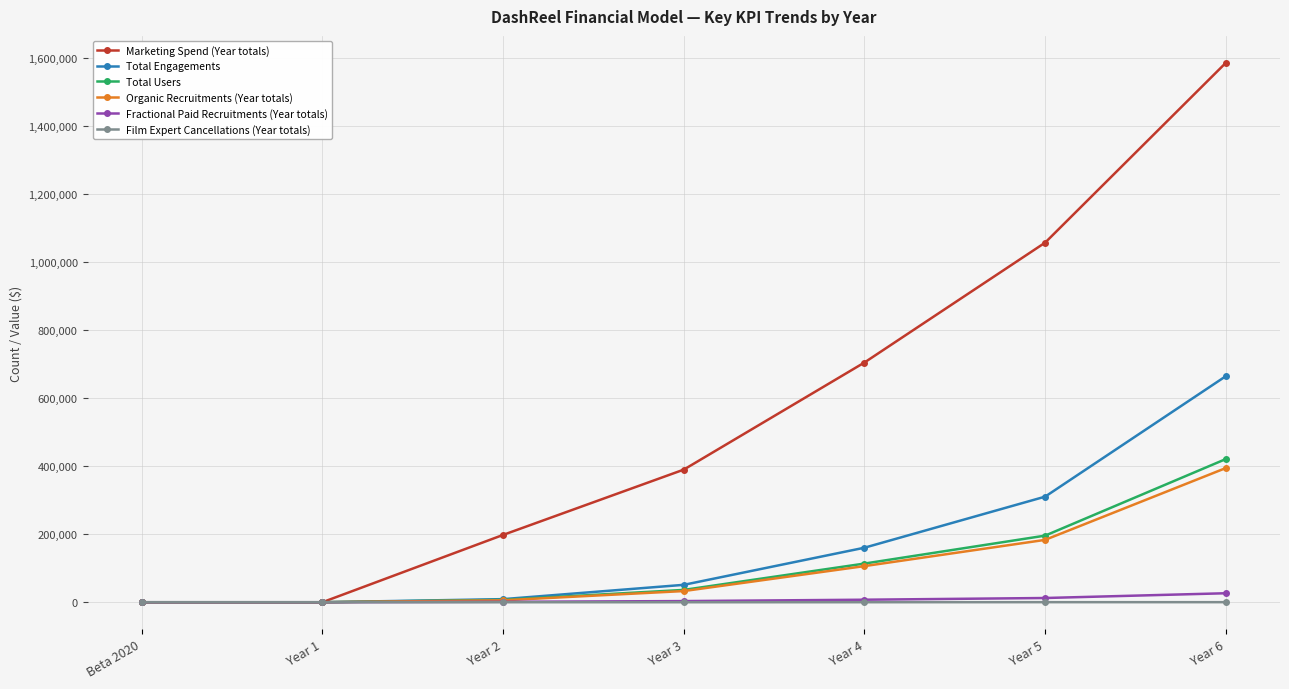

The value of Total Engagements at Year 4 is 160351. True or false?

True